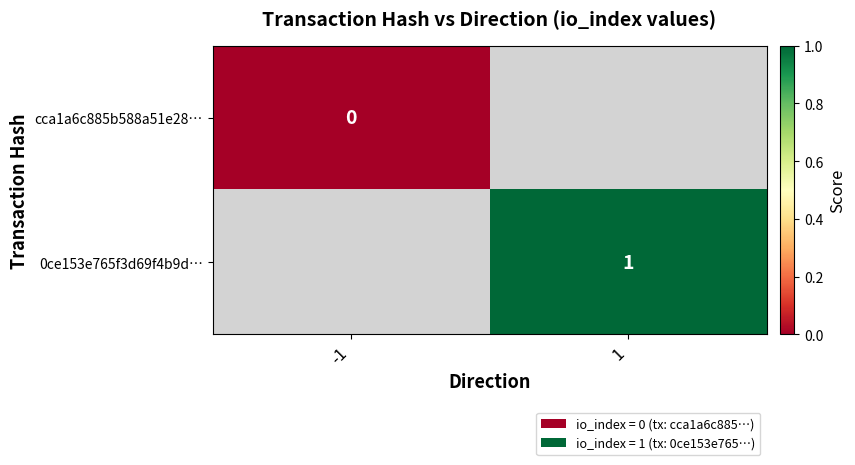

Between -1 and 1, which is larger?

1